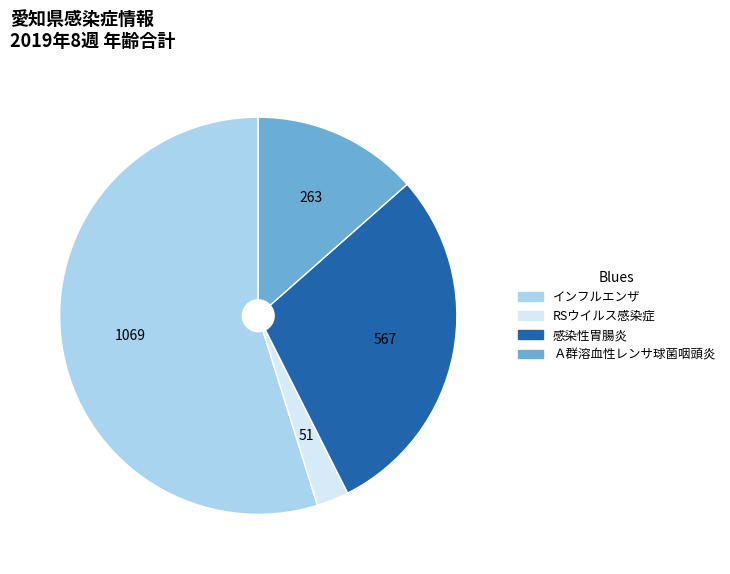

Rank the categories by value from highest to lowest.

インフルエンザ, 感染性胃腸炎, Ａ群溶血性レンサ球菌咽頭炎, RSウイルス感染症